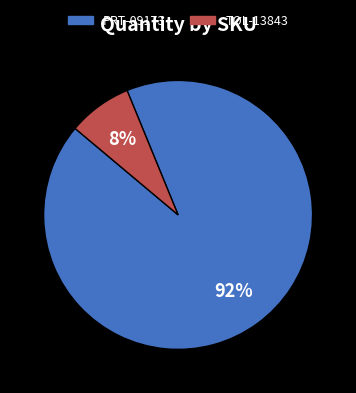

To the nearest percent, what is the combined percentage of PRT-09173 and TOL-13843?

100%